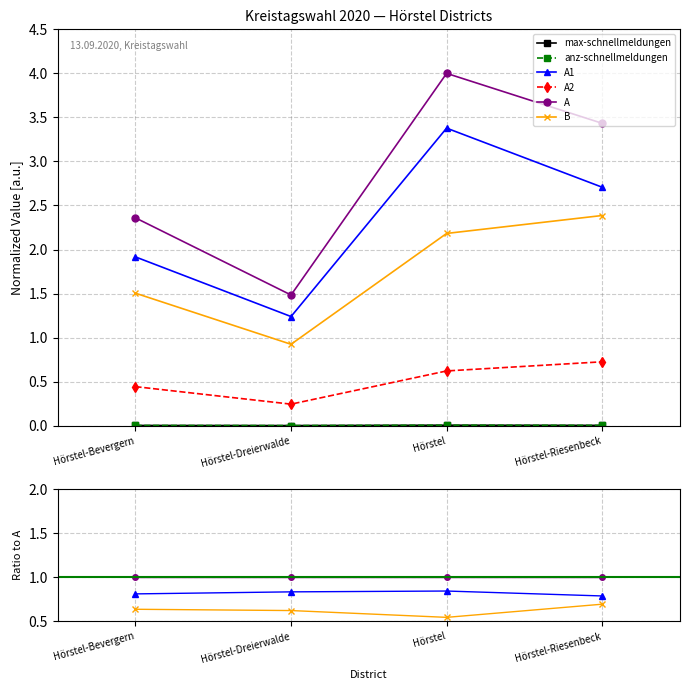

Rank the series at Hörstel from lowest to highest value.

max-schnellmeldungen, anz-schnellmeldungen, A2, B, A1, A